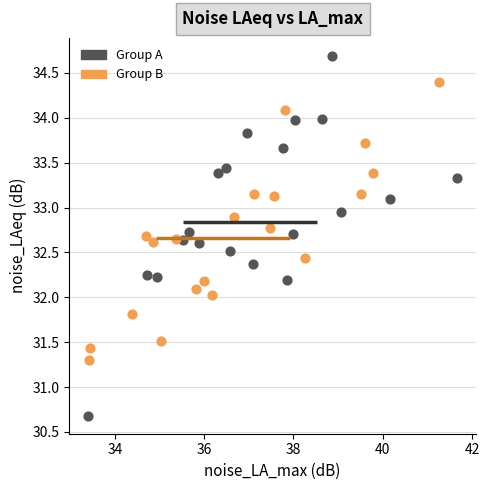

Which series has the widest spread of Y values?

Group A